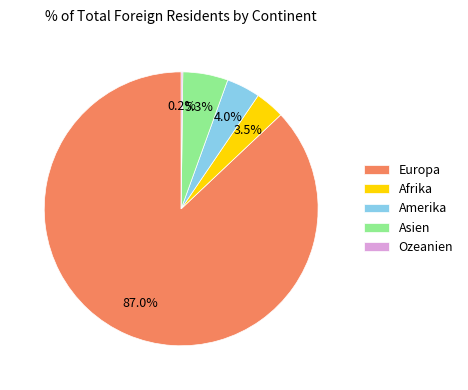

What is the largest slice in the pie chart?

Europa